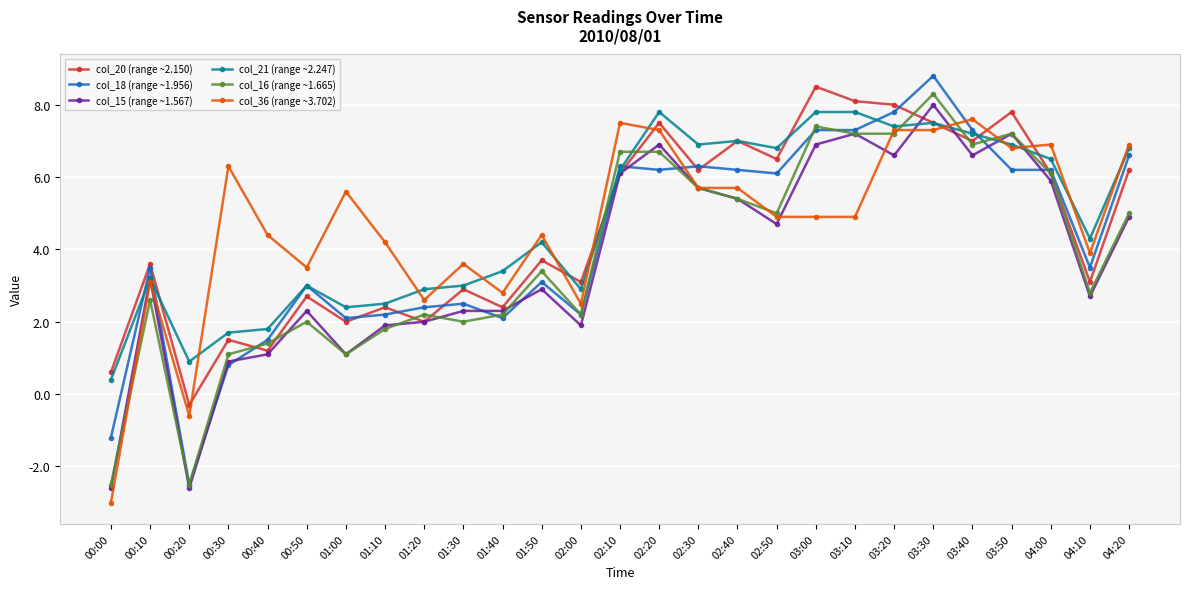

How many data points in col_21 (range ~2.247) are above 4?

15